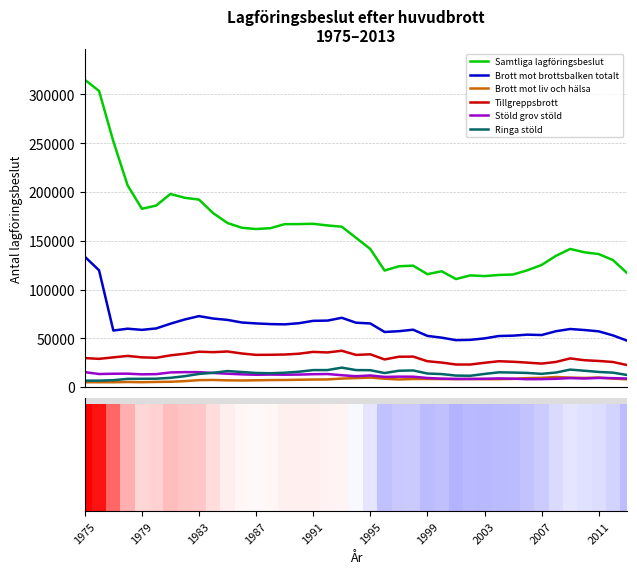

What are all the series names shown in the legend?

Samtliga lagföringsbeslut, Brott mot brottsbalken totalt, Brott mot liv och hälsa, Tillgreppsbrott, Stöld grov stöld, Ringa stöld